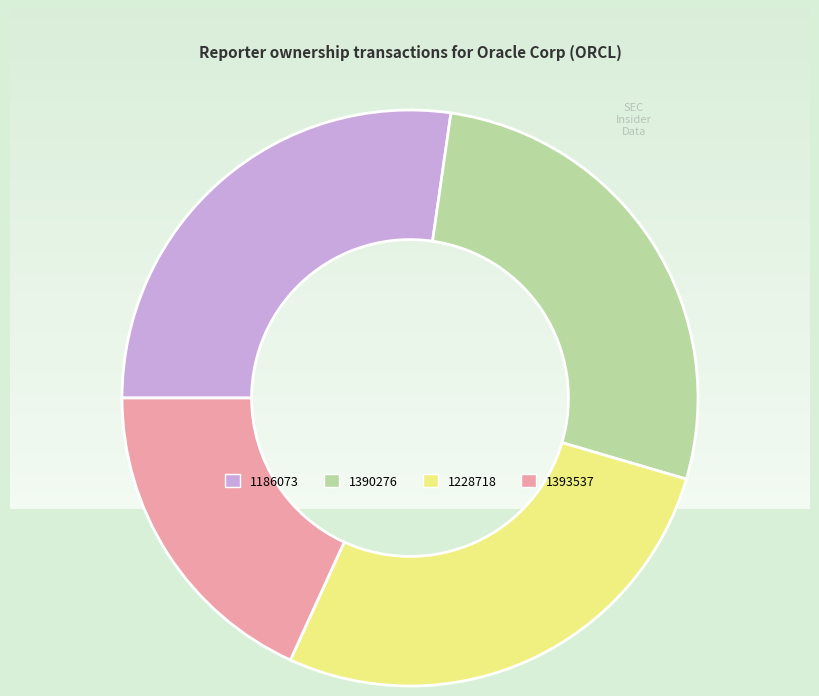

What is the smallest slice in the pie chart?

1393537